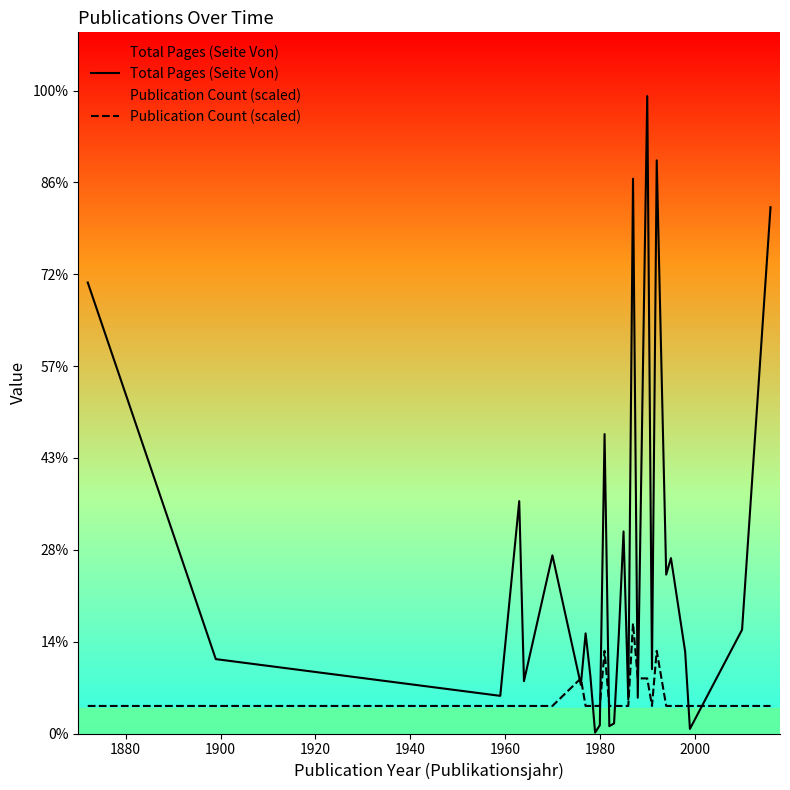

How many distinct data groups are displayed?

2